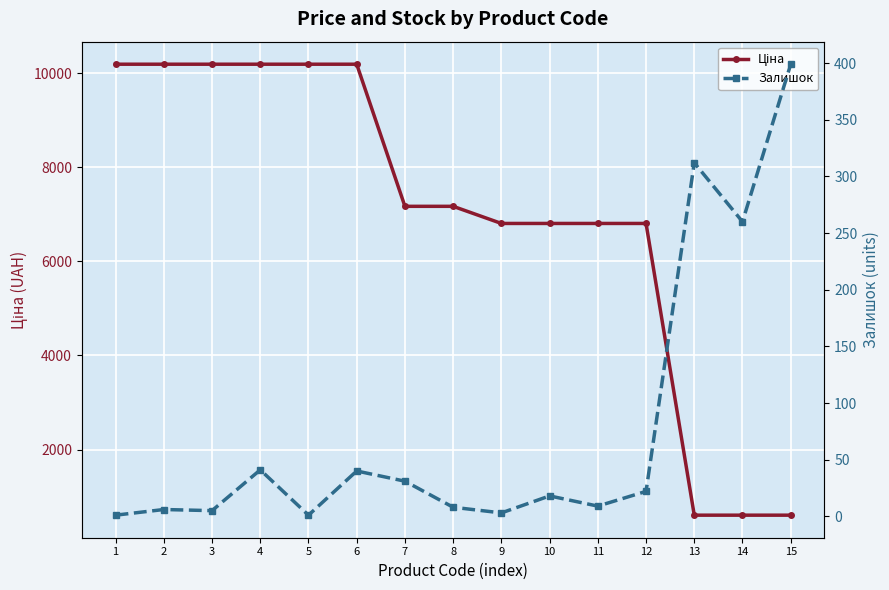

List the labels in order of Ціна value, largest first.

1, 2, 3, 4, 5, 6, 7, 8, 9, 10, 11, 12, 13, 14, 15